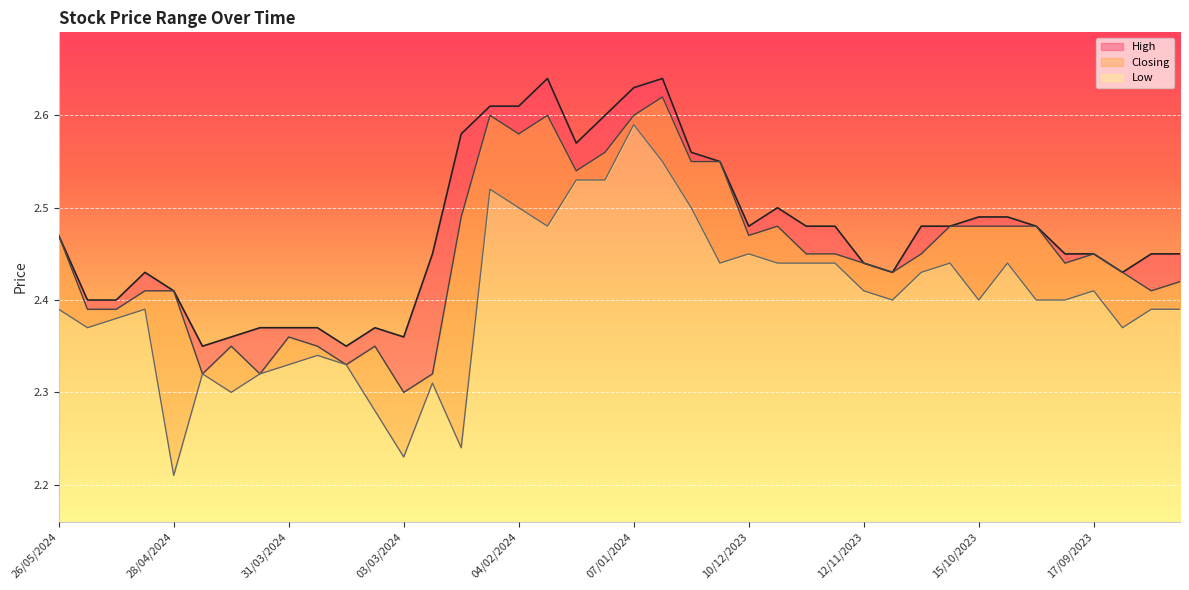

Is it true that Low equals 3.6 at 05/05/2024?

False